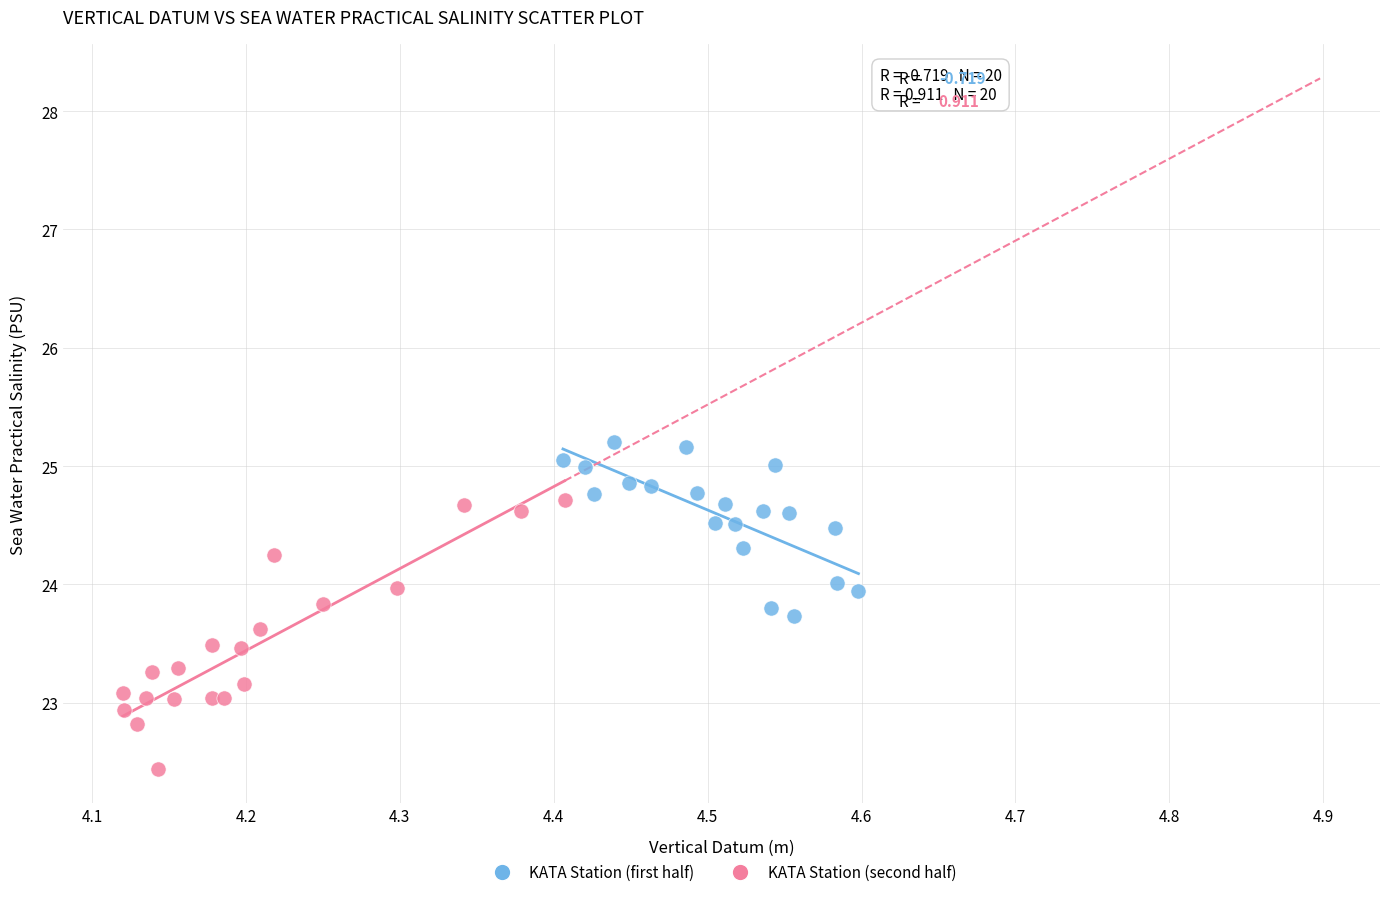

Which series reaches the maximum Y coordinate?

KATA Station (first half)